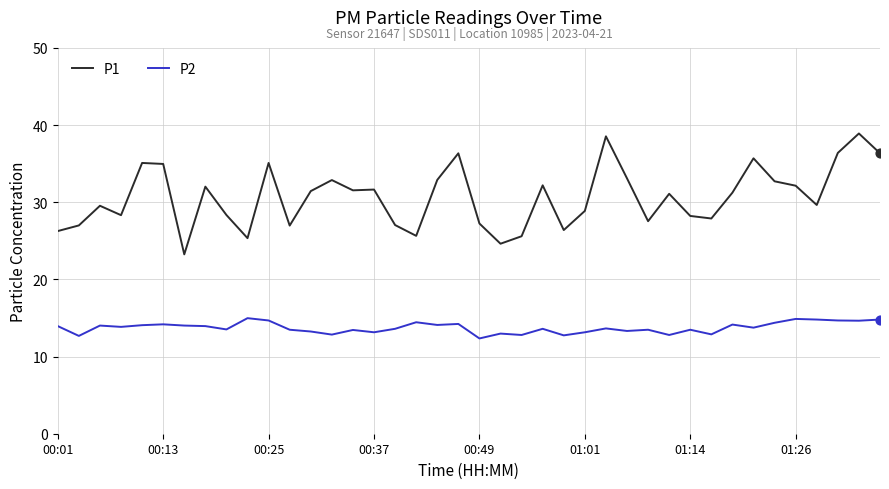

List the series in order of their overall mean, highest first.

P1, P2